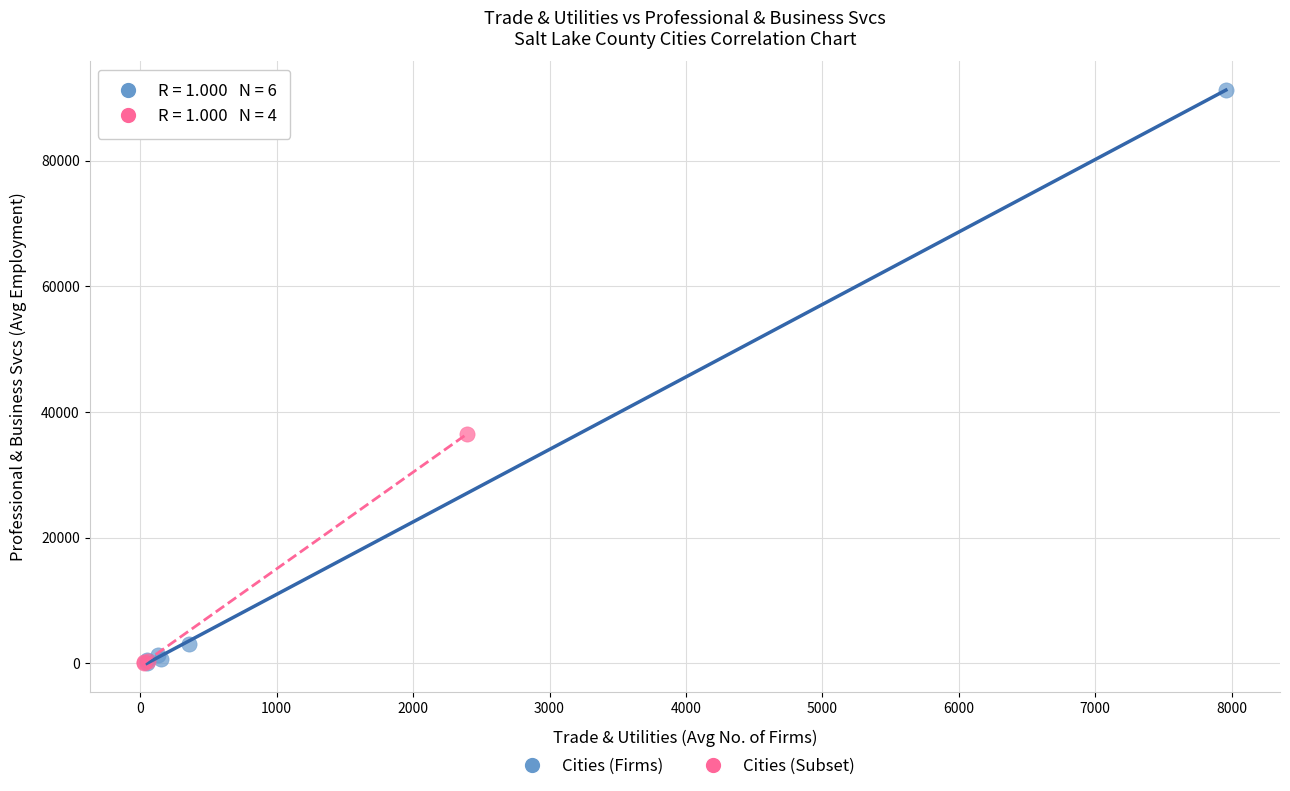

Which series has the largest Y range (max minus min)?

Cities (Firms)